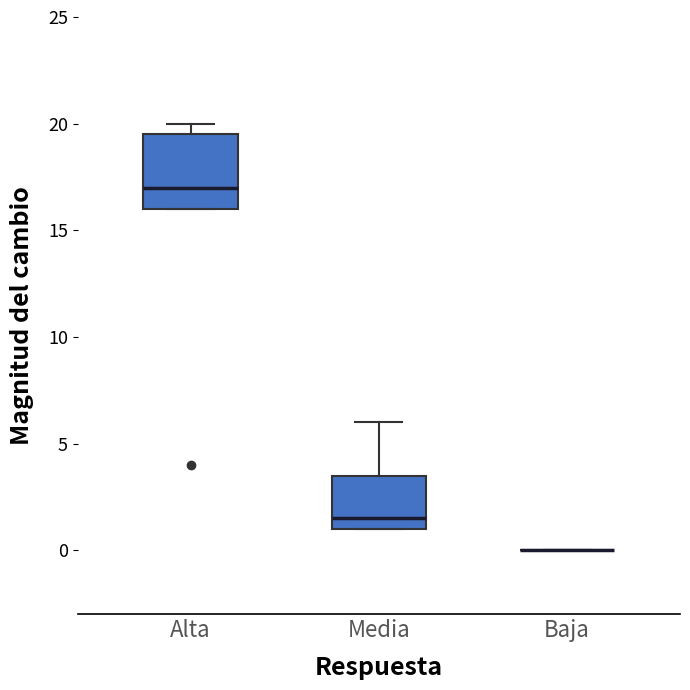

Comparing the boxes themselves (not the whiskers), which one is the tallest?

Alta